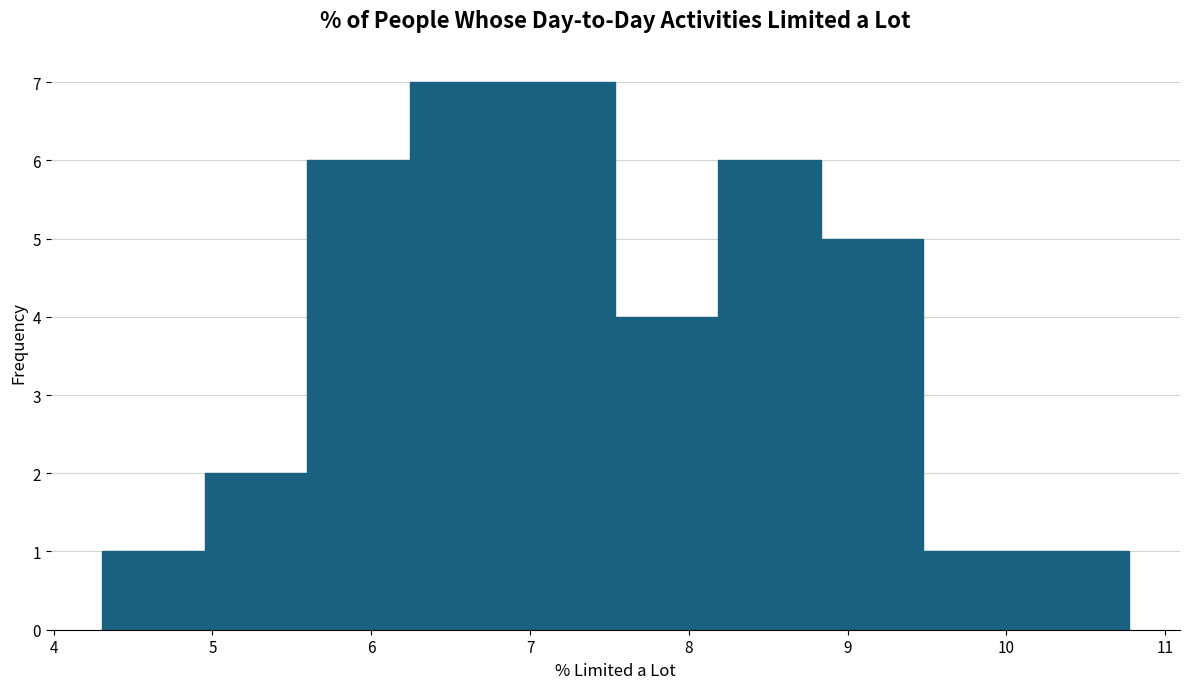

Reading left to right, list every bar in this chart as the range it spans on the x-axis followed by its height. Neither the bar edges nor the heights are printed on the chart, so give them approximately, as read against the axes.

4.3 to 5.0: 1
5.0 to 5.6: 2
5.6 to 6.2: 6
6.2 to 6.9: 7
6.9 to 7.5: 7
7.5 to 8.2: 4
8.2 to 8.8: 6
8.8 to 9.5: 5
9.5 to 10.1: 1
10.1 to 10.8: 1